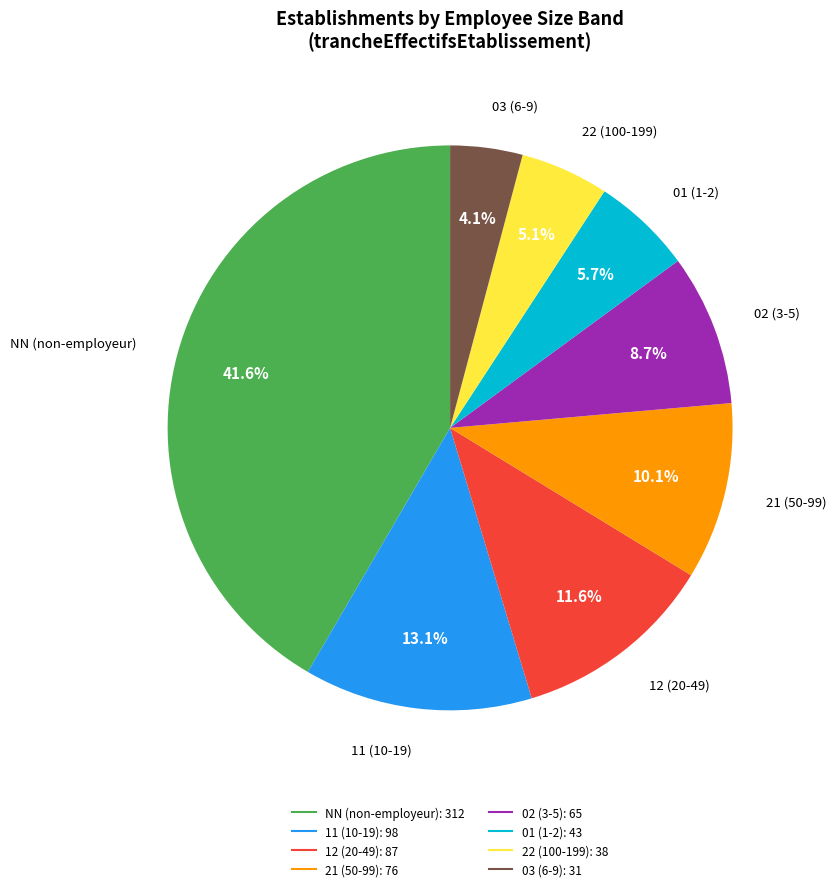

Does any single category account for the majority?

No